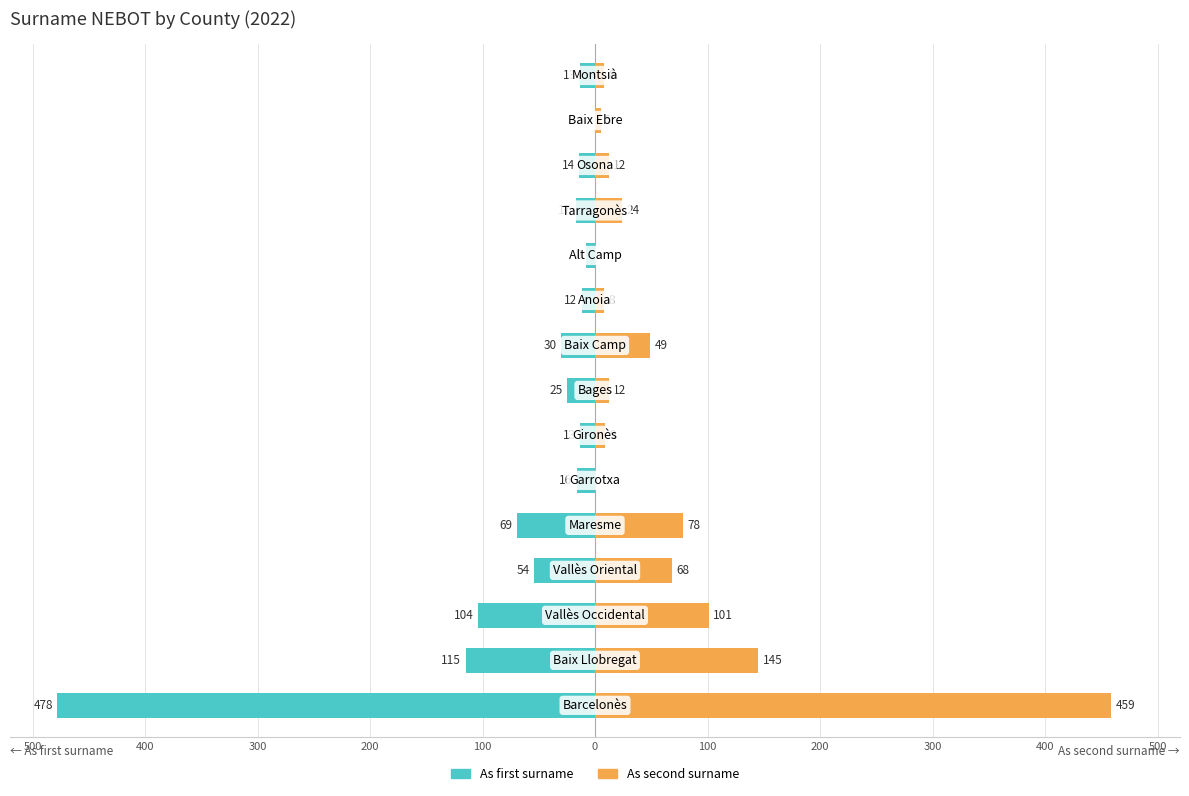

Which has a higher value, 14 or 0?

14